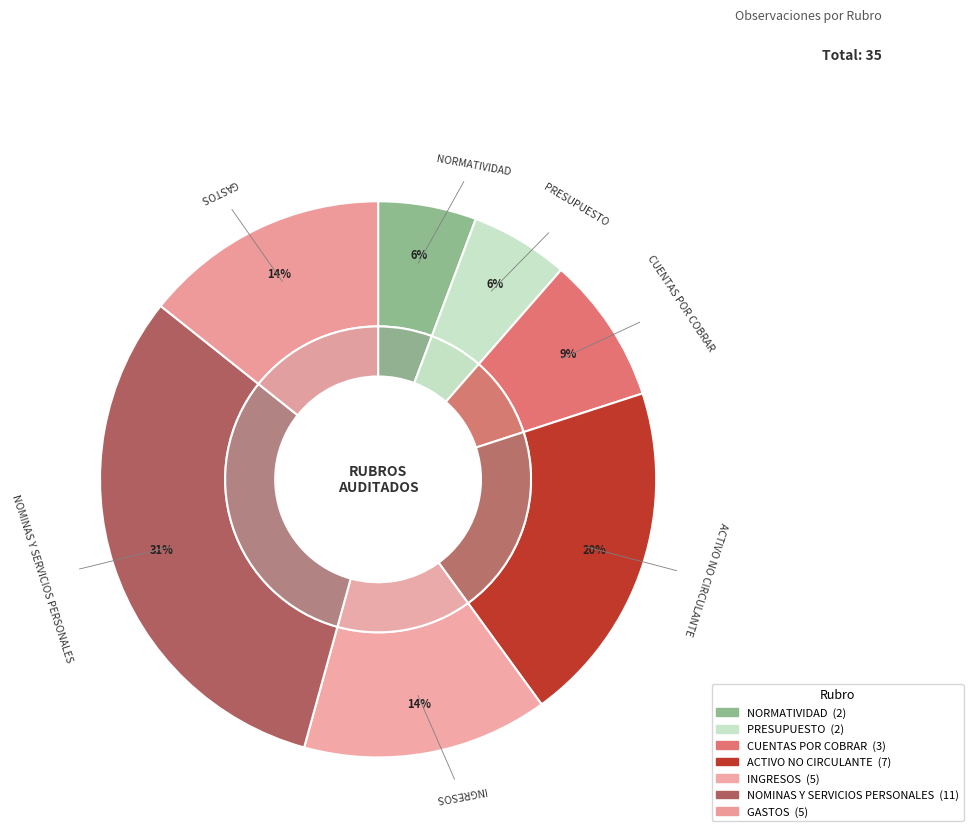

To the nearest percent, what percentage of the pie is CUENTAS POR COBRAR?

9%